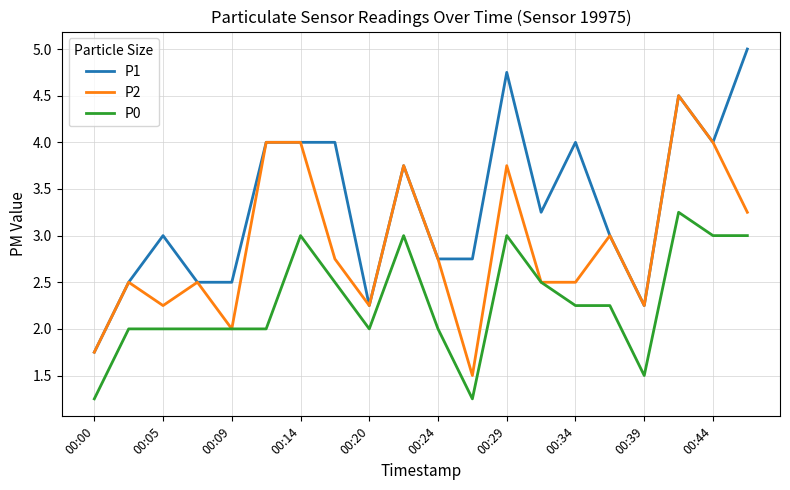

List the series in order of their overall mean, lowest first.

P0, P2, P1